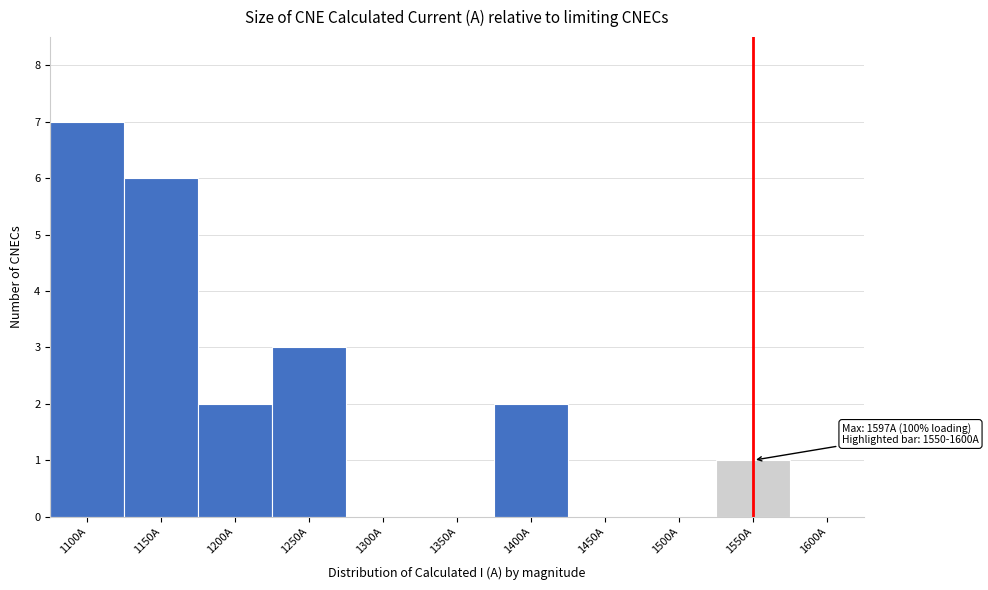

Reading right to left, list all the values displayed in this chart.

1600A=0	1550A=1	1500A=0	1450A=0	1400A=2	1350A=0	1300A=0	1250A=3	1200A=2	1150A=6	1100A=7